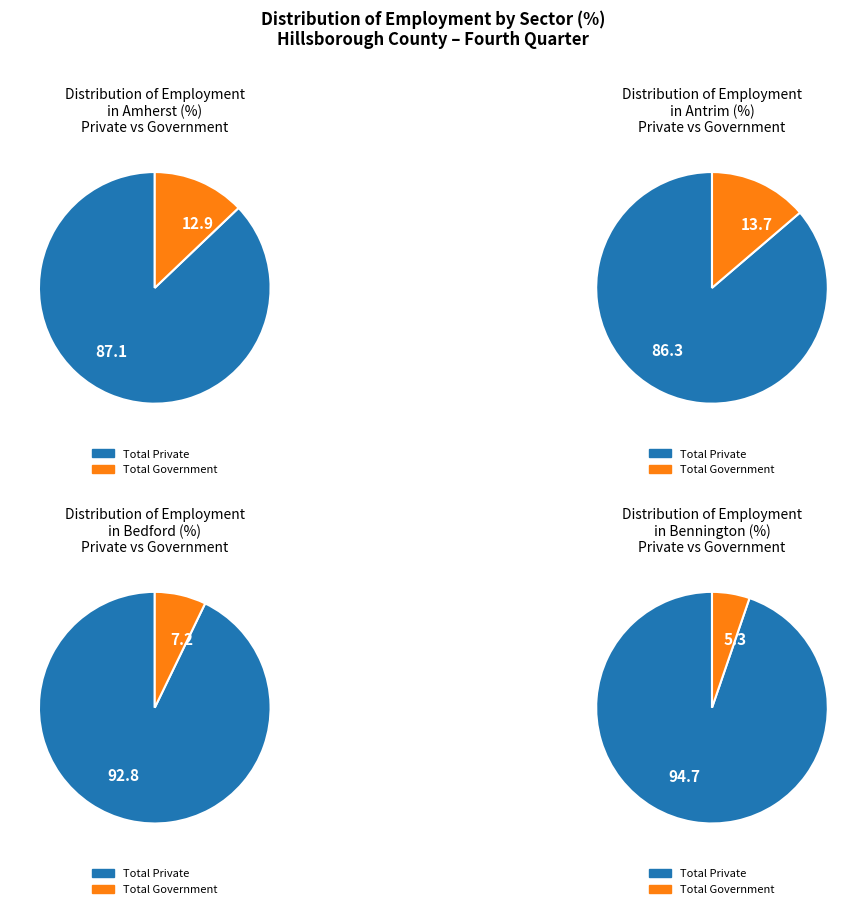

Between Antrim and Bedford, which is larger?

Bedford